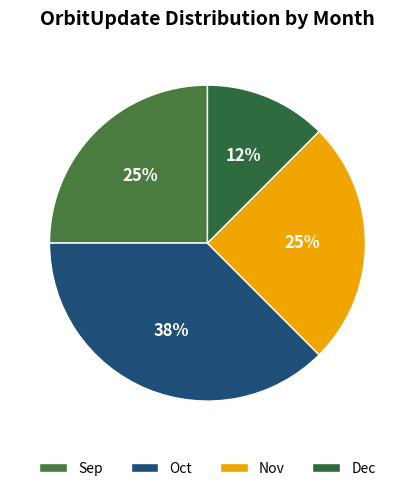

How many segments does this pie chart have?

4